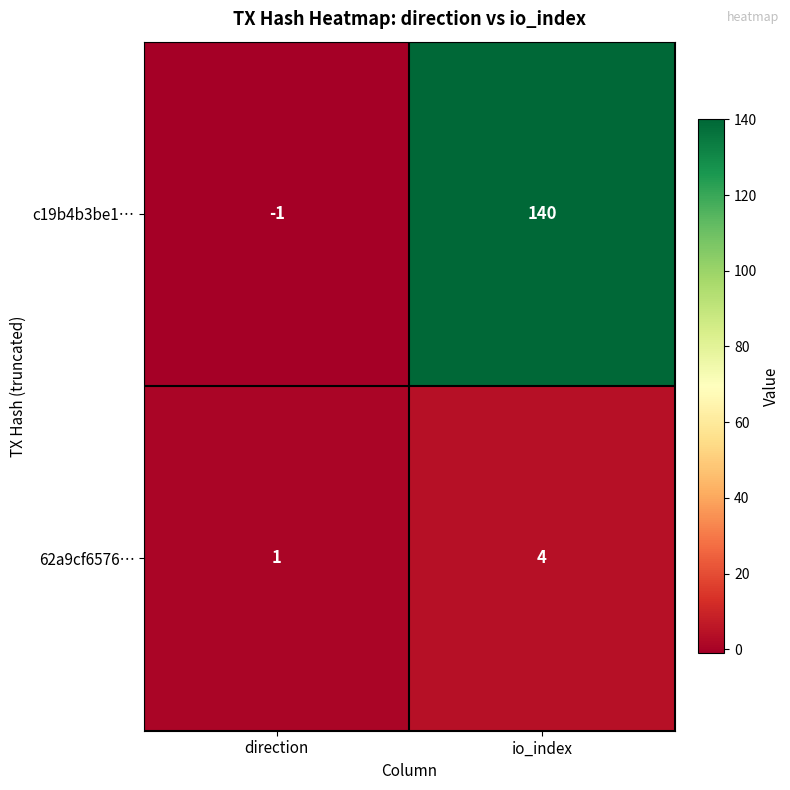

At which label does 62a9cf6576… reach its minimum?

direction